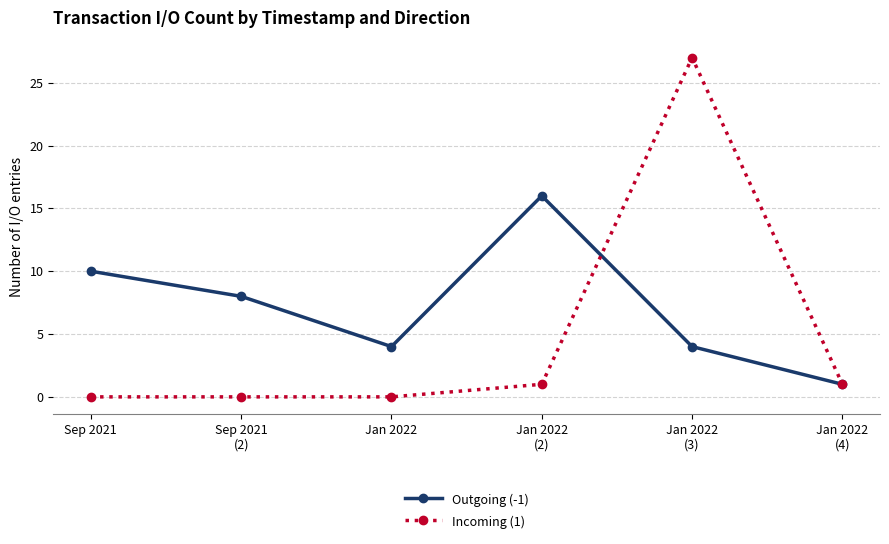

Count the Outgoing (-1) values in the range 4 to 10.

4